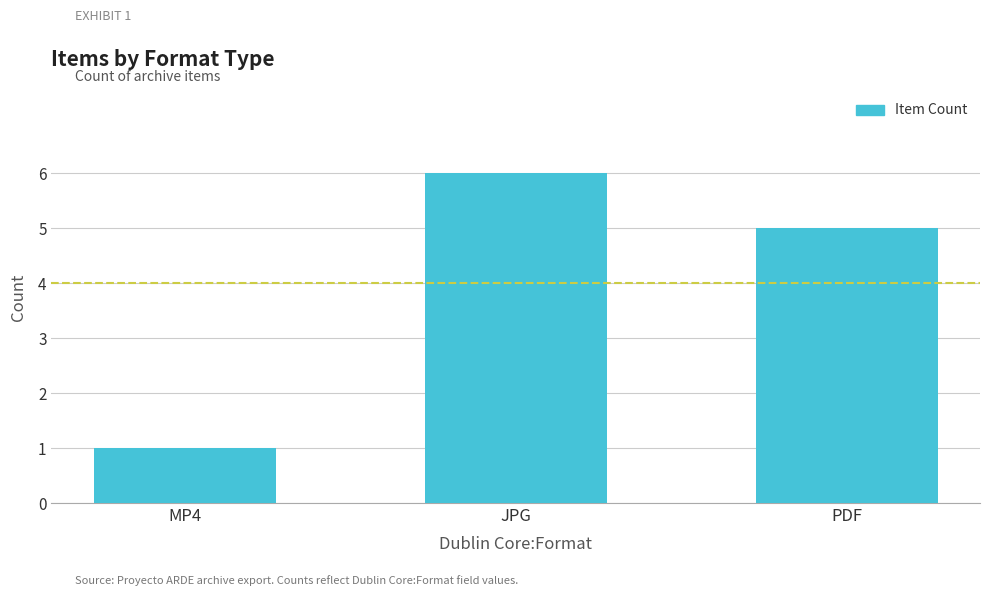

True or false: the data shows 9 at JPG.

False